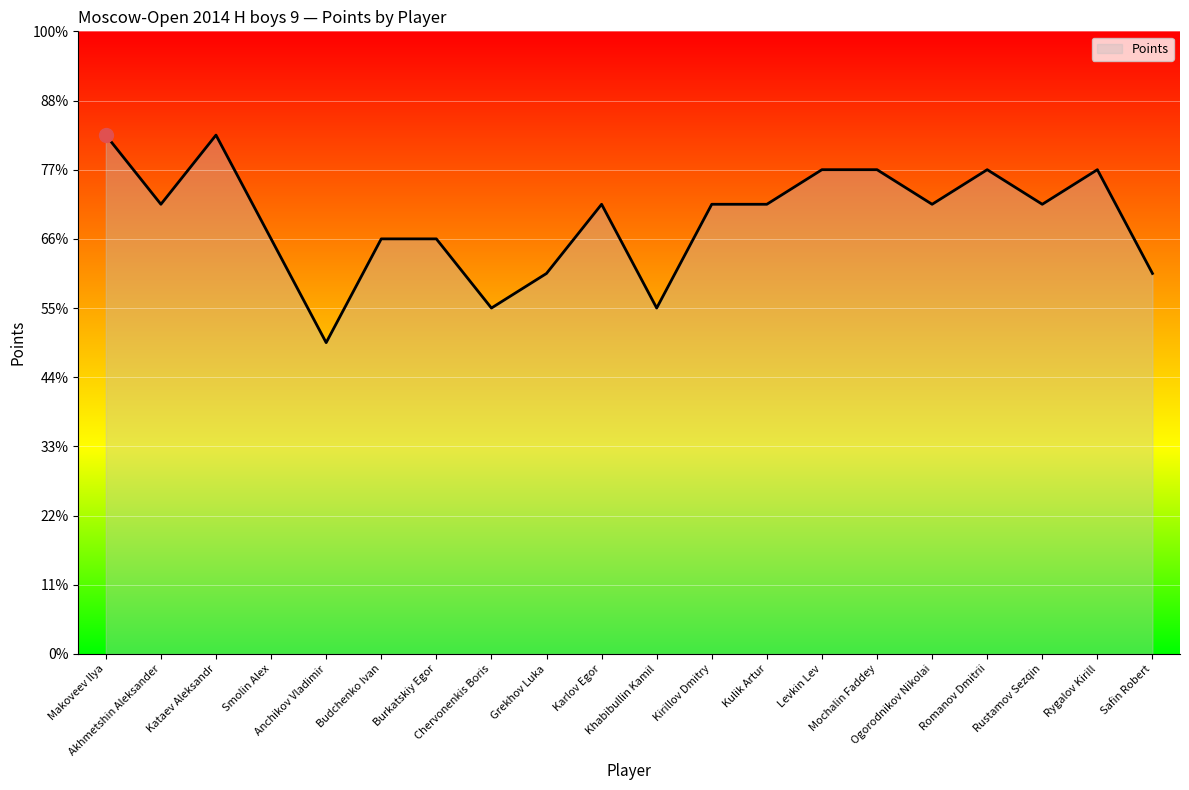

At which category does the chart reach its minimum across all series?

Anchikov Vladimir